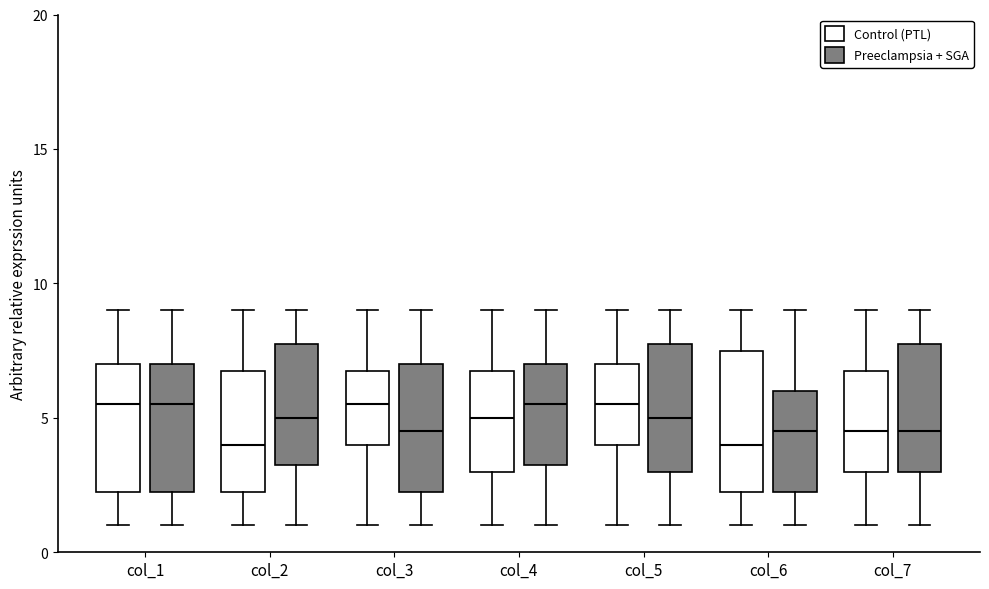

Reading left to right, read every box against the y-axis: the position of its median line, the range the box covers, and the ends of its whiskers. The values are not printed on the chart, so give them approximately, as read against the axis.

col_1 (Control (PTL)): median 5.5, box 2.5 to 7.0, whiskers 1.0 to 9.0
col_1 (Preeclampsia + SGA): median 5.5, box 2.5 to 7.0, whiskers 1.0 to 9.0
col_2 (Control (PTL)): median 4.0, box 2.5 to 7.0, whiskers 1.0 to 9.0
col_2 (Preeclampsia + SGA): median 5.0, box 3.5 to 8.0, whiskers 1.0 to 9.0
col_3 (Control (PTL)): median 5.5, box 4.0 to 7.0, whiskers 1.0 to 9.0
col_3 (Preeclampsia + SGA): median 4.5, box 2.5 to 7.0, whiskers 1.0 to 9.0
col_4 (Control (PTL)): median 5.0, box 3.0 to 7.0, whiskers 1.0 to 9.0
col_4 (Preeclampsia + SGA): median 5.5, box 3.5 to 7.0, whiskers 1.0 to 9.0
col_5 (Control (PTL)): median 5.5, box 4.0 to 7.0, whiskers 1.0 to 9.0
col_5 (Preeclampsia + SGA): median 5.0, box 3.0 to 8.0, whiskers 1.0 to 9.0
col_6 (Control (PTL)): median 4.0, box 2.5 to 7.5, whiskers 1.0 to 9.0
col_6 (Preeclampsia + SGA): median 4.5, box 2.5 to 6.0, whiskers 1.0 to 9.0
col_7 (Control (PTL)): median 4.5, box 3.0 to 7.0, whiskers 1.0 to 9.0
col_7 (Preeclampsia + SGA): median 4.5, box 3.0 to 8.0, whiskers 1.0 to 9.0